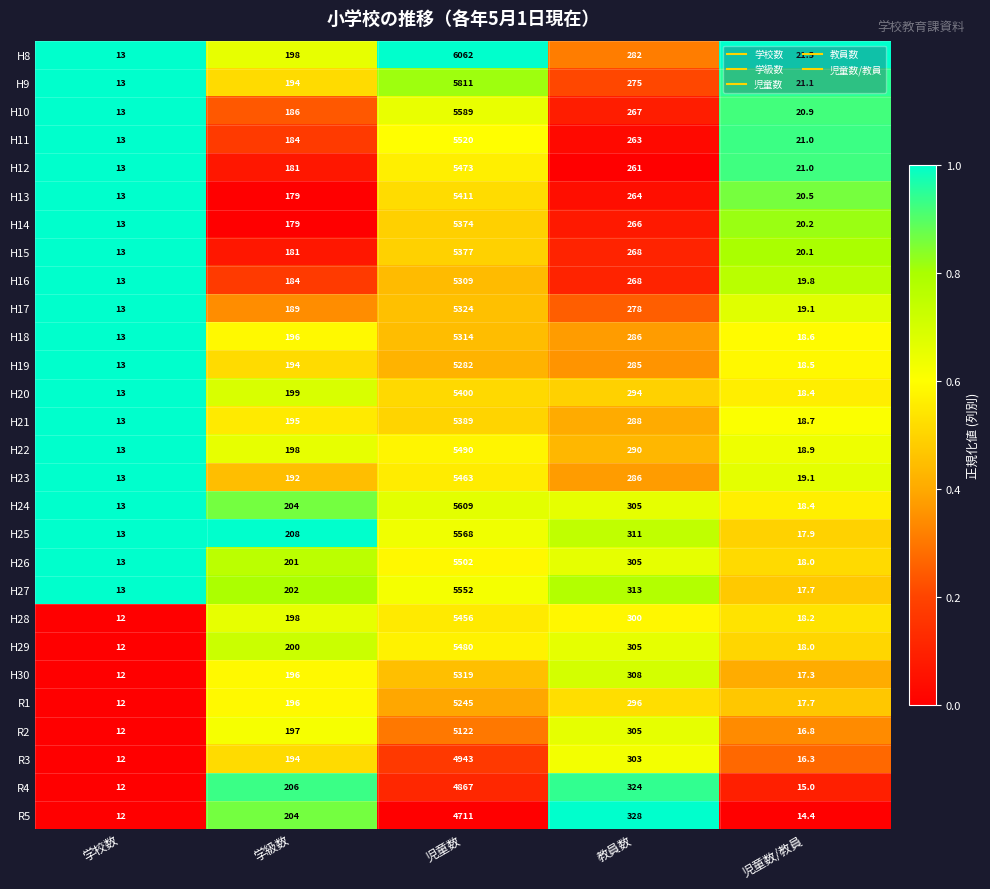

What is the spread (max minus min) of values at 学級数?

29.0